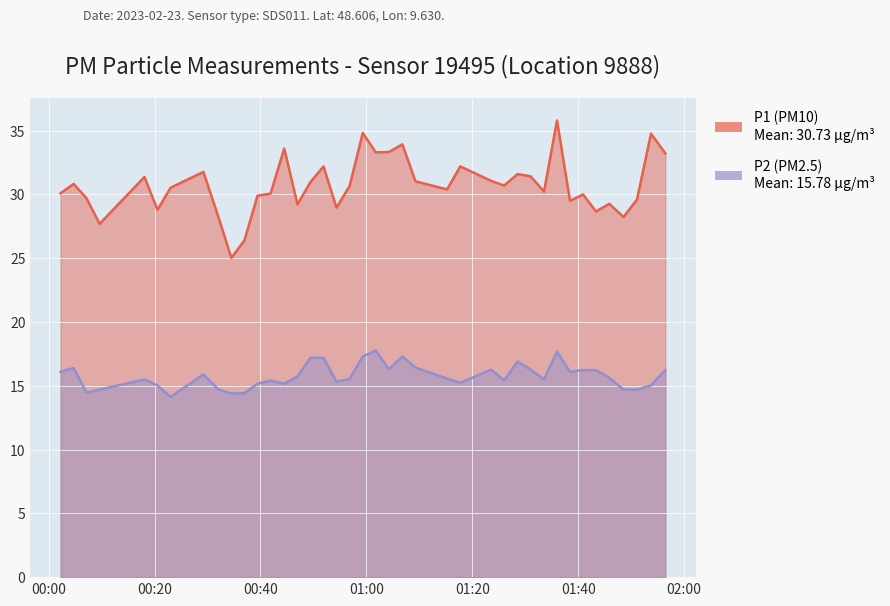

At how many categories does at least one series exceed 30?

25